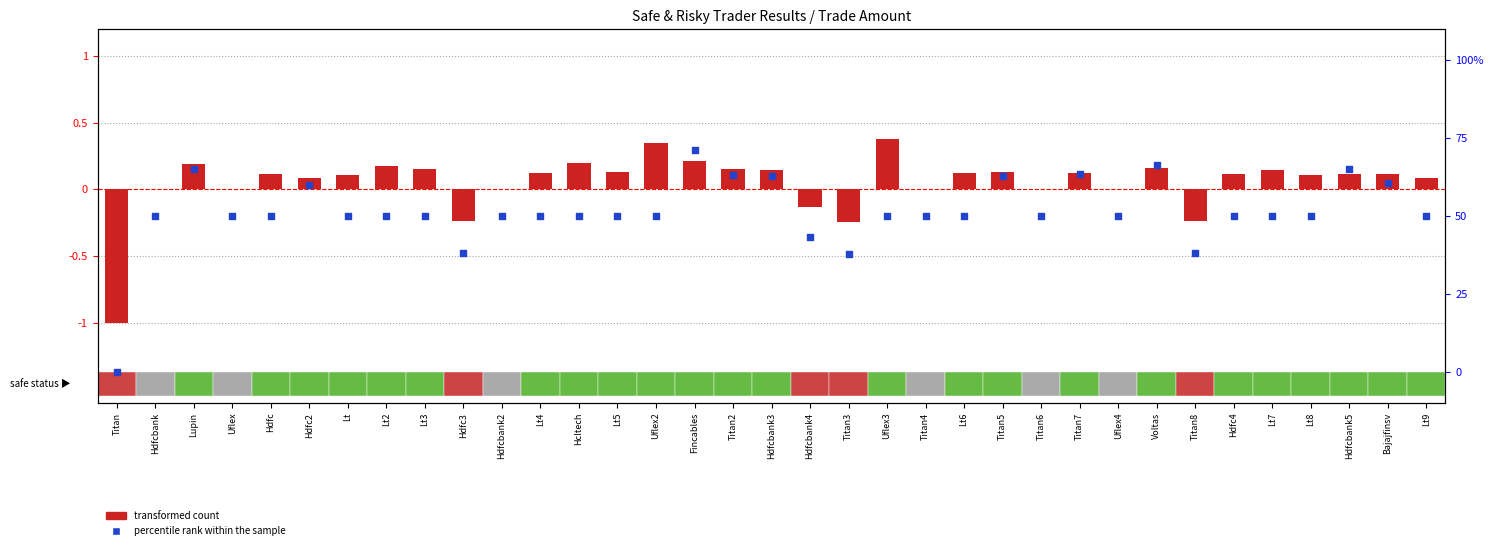

Which series reaches the maximum Y coordinate?

percentile rank within the sample